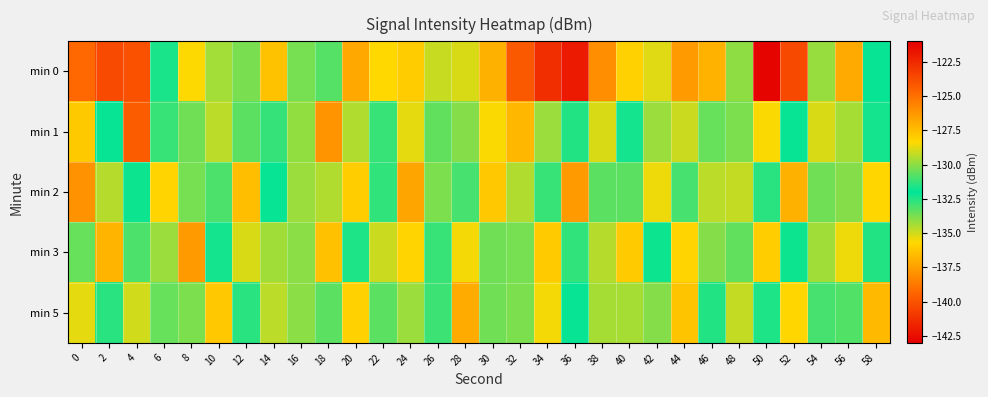

What is the greatest value displayed?

-121.9